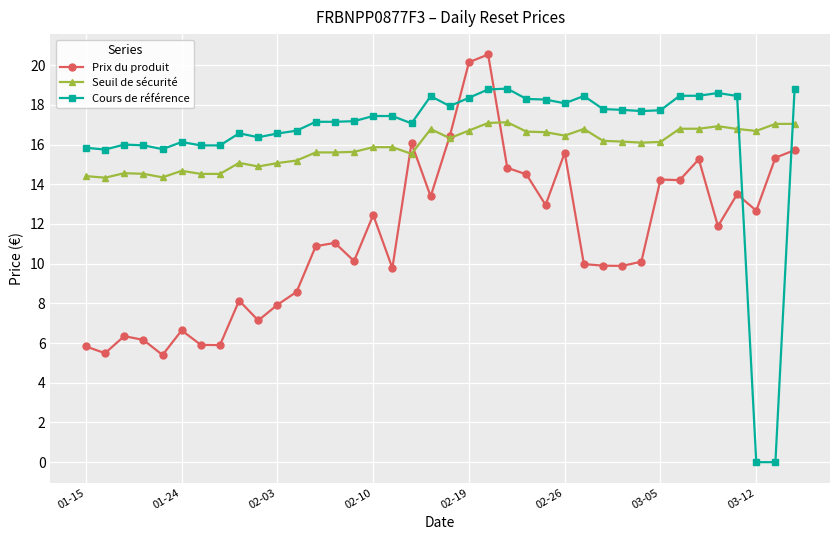

True or false: Prix du produit and Cours de référence cross at least once.

True